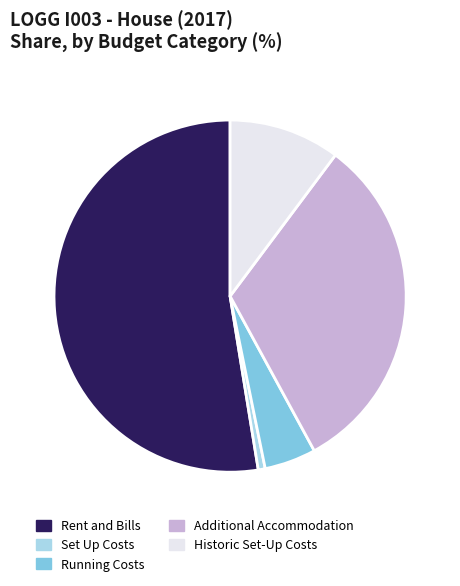

Rank the categories by value from highest to lowest.

Rent and Bills, Additional Accommodation, Historic Set-Up Costs, Running Costs, Set Up Costs